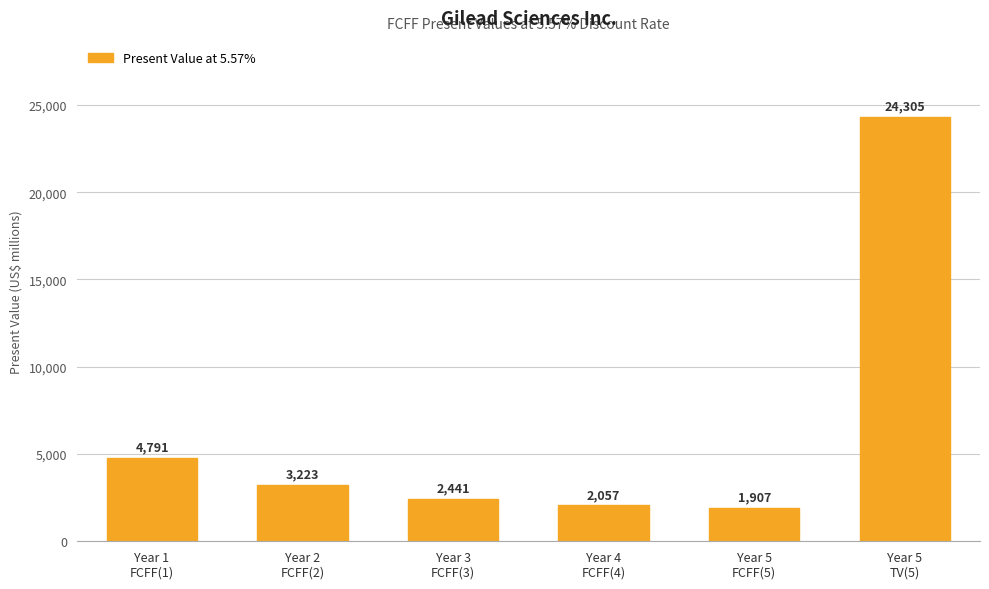

Reading left to right, extract all data points from this chart.

4791	3223	2441	2057	1907	24305